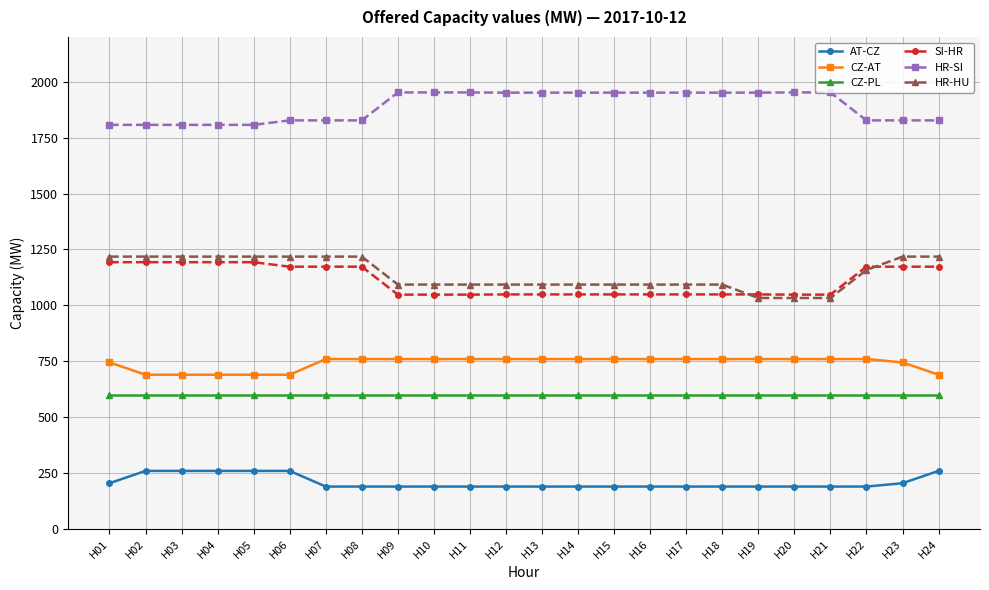

What is the minimum value shown in the chart?

190